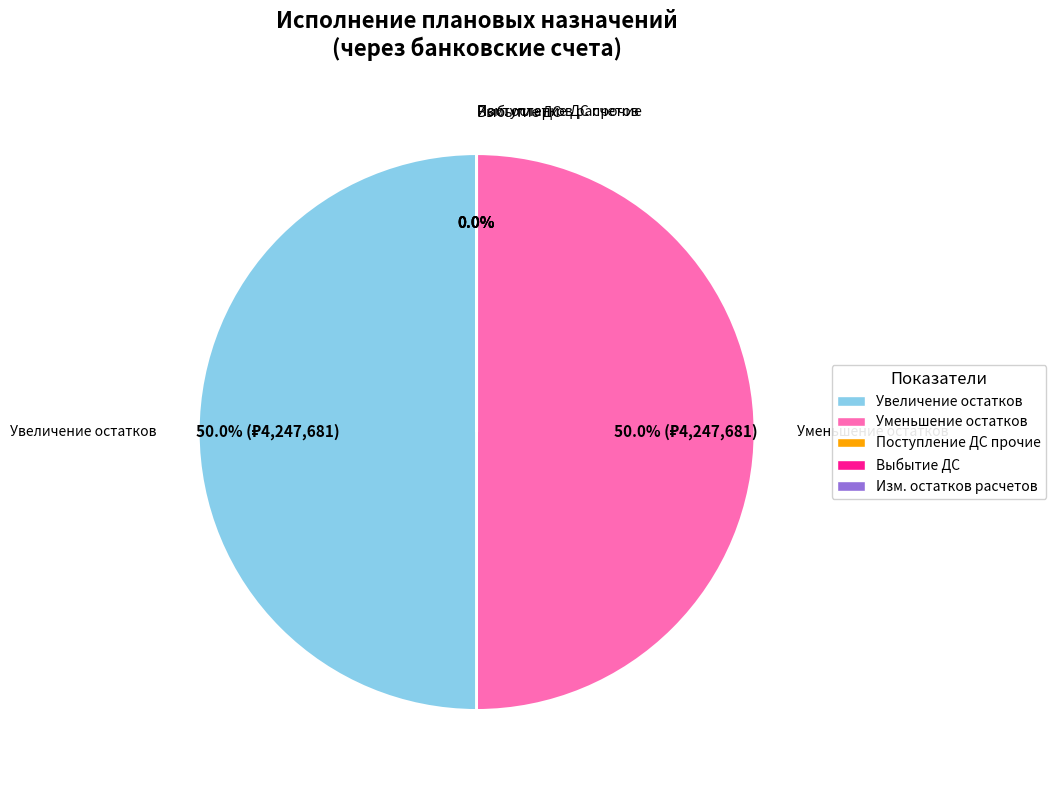

What portion of the pie excludes увеличение остатков средств, всего?

50.0%